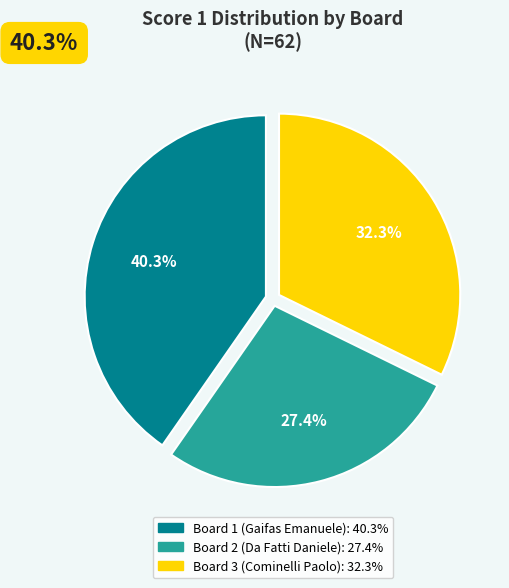

Does Board 2 (Da Fatti Daniele) represent more than half of the total?

No